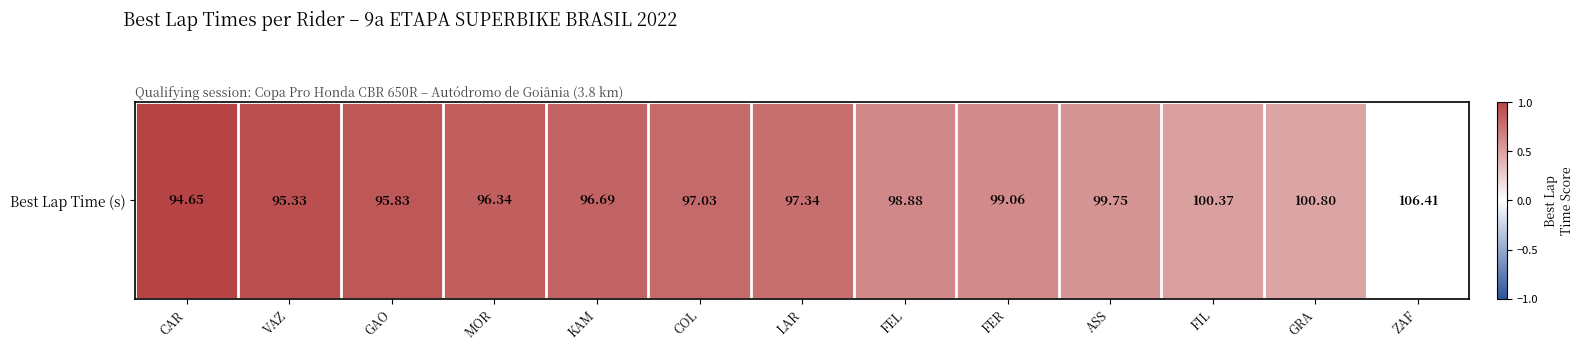

At which category does the chart reach its peak across all series?

CAR